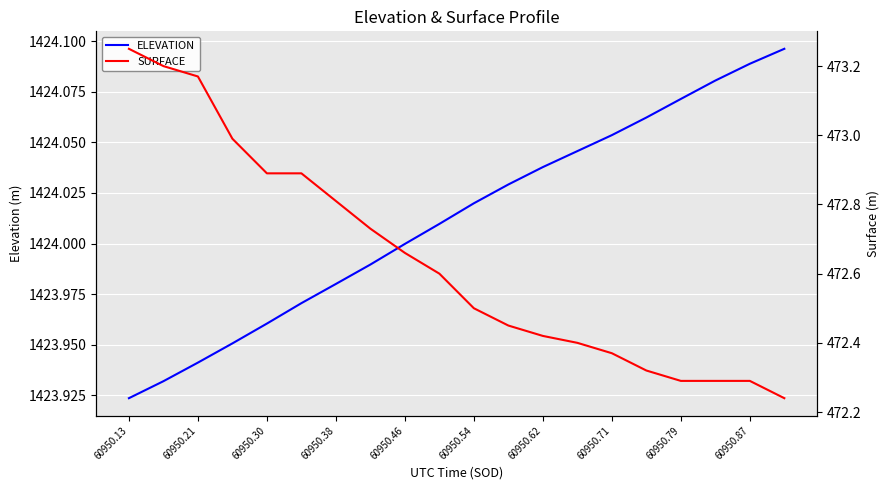

The value of ELEVATION at 60950.54 is 448.6. True or false?

False